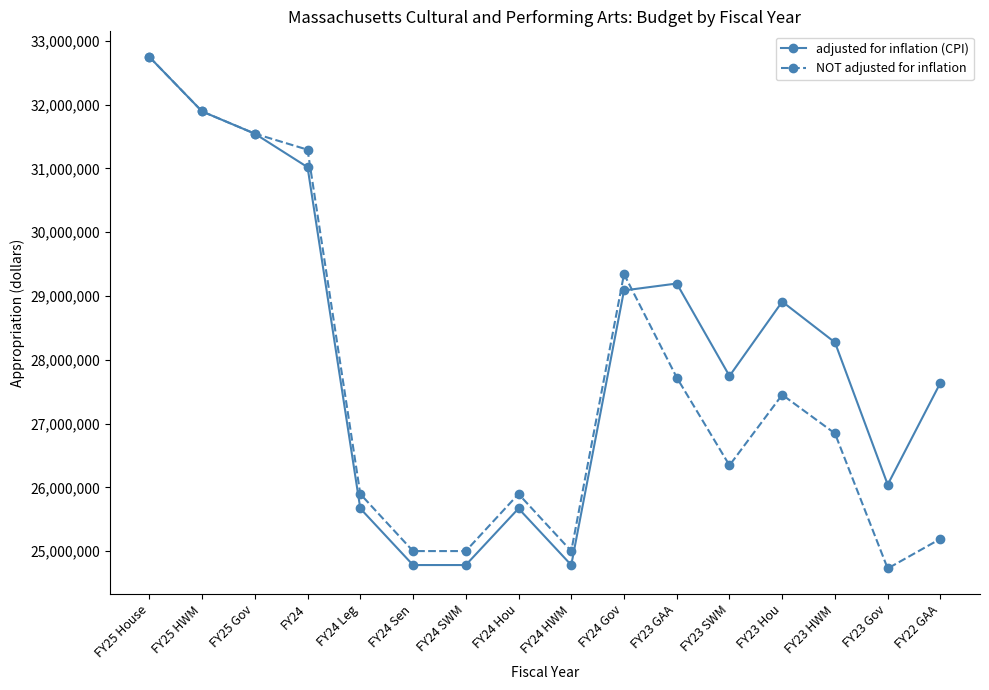

Between FY24 and FY22 GAA, which series saw the biggest shift?

NOT adjusted for inflation